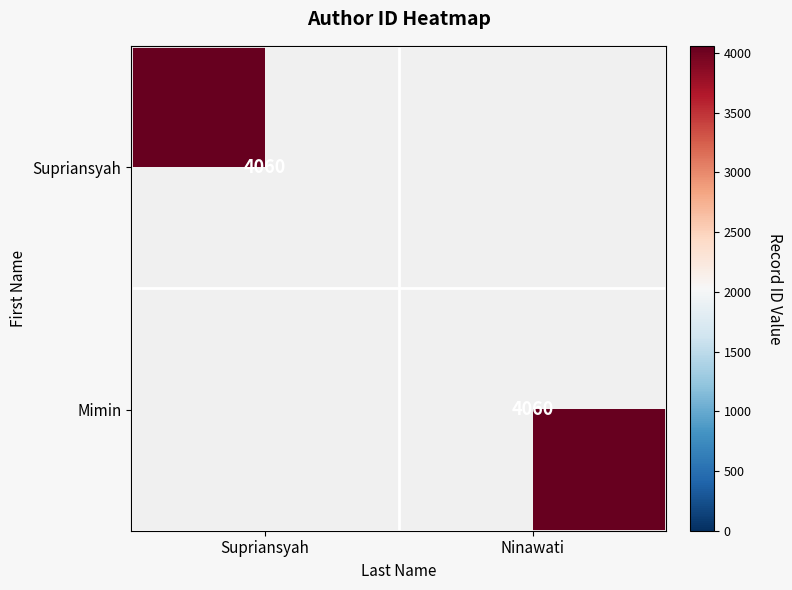

What is the difference between the highest and lowest values at Supriansyah?

4060